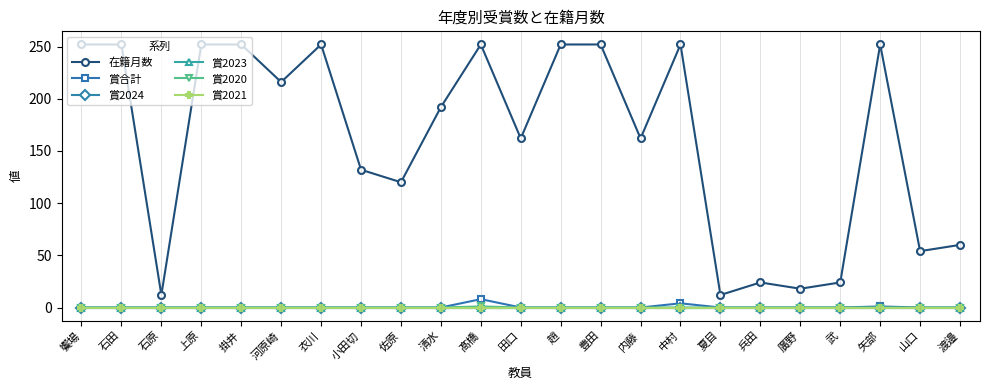

Is this an area chart (filled region under the line)?

No